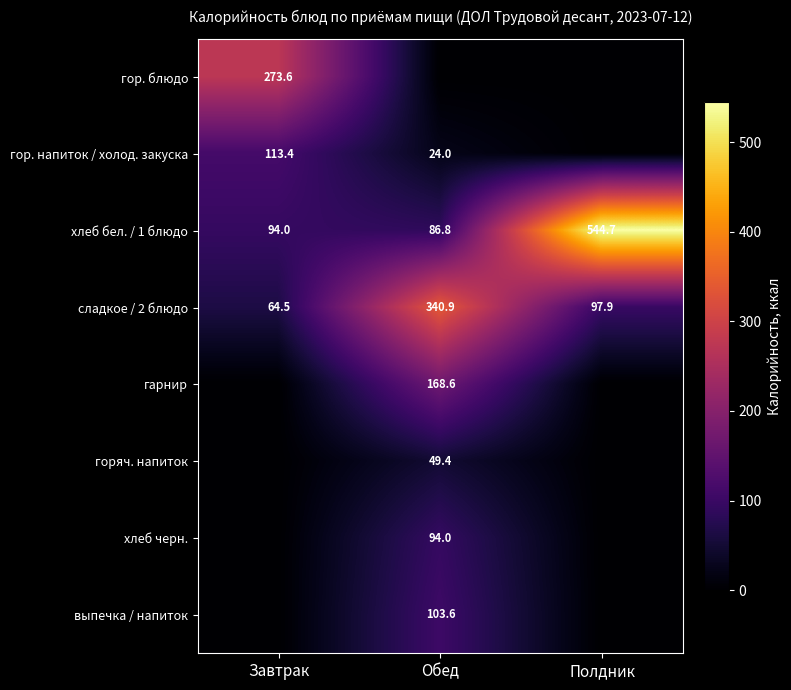

What is the difference between the сладкое / 2 блюдо values at Завтрак and Обед?

276.4